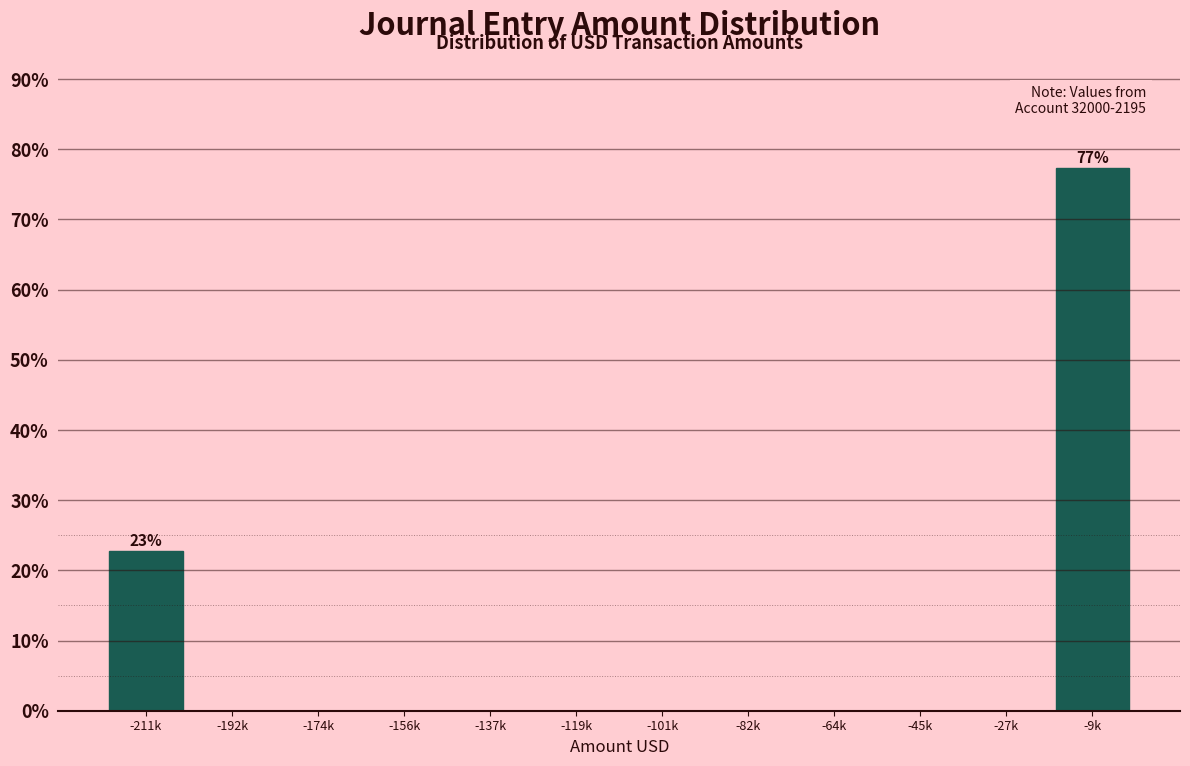

Reading right to left, what are all the values shown in this chart?

-9k=77.3	-27k=0.0	-45k=0.0	-64k=0.0	-82k=0.0	-101k=0.0	-119k=0.0	-137k=0.0	-156k=0.0	-174k=0.0	-192k=0.0	-211k=22.7